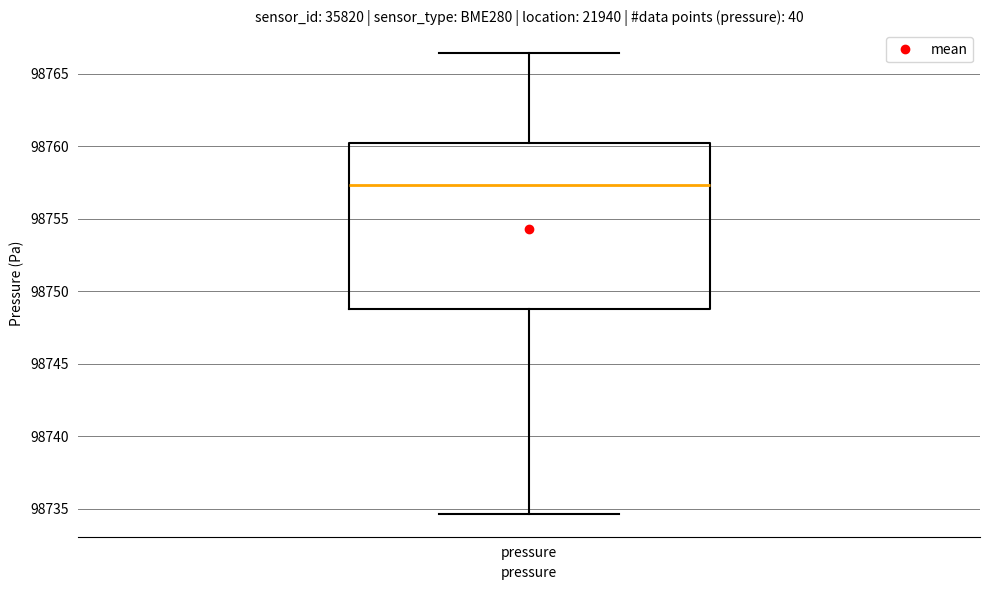

Transcribe this box plot: give where the median line is, the range the box spans, and where the two whiskers end, as read against the y-axis. The values are not printed on the chart, so give them approximately, as read against the axis.

median 98757.5, box 98749.0 to 98760.0, whiskers 98734.5 to 98766.5